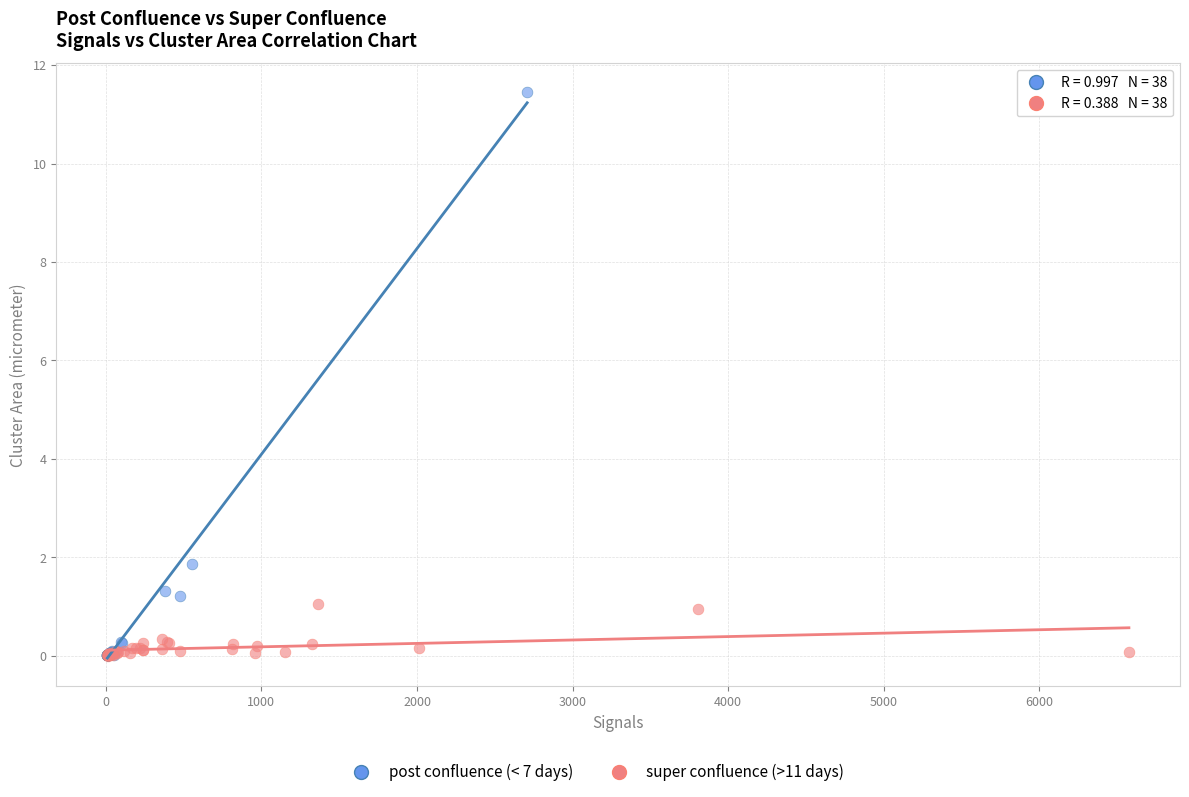

Which series has the largest Y range (max minus min)?

post confluence (< 7 days)